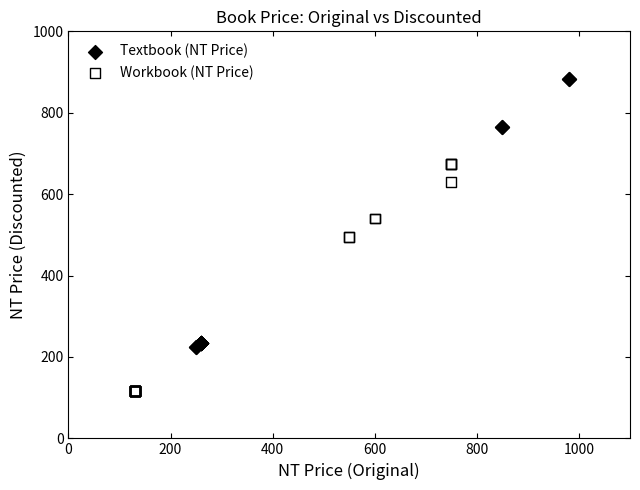

Which series contains the lowest Y value?

Workbook (NT Price)